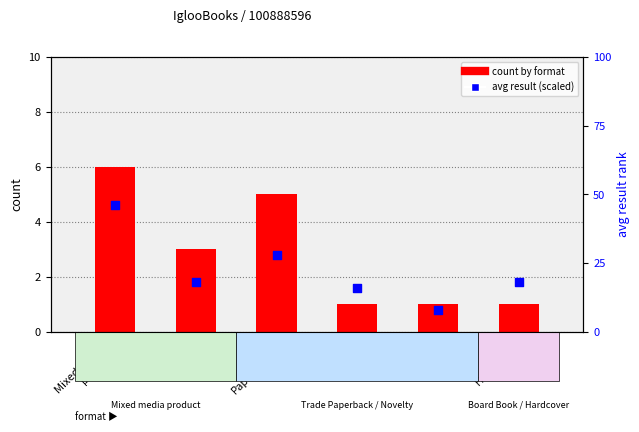

Which series has the largest total across all categories?

avg result (scaled)